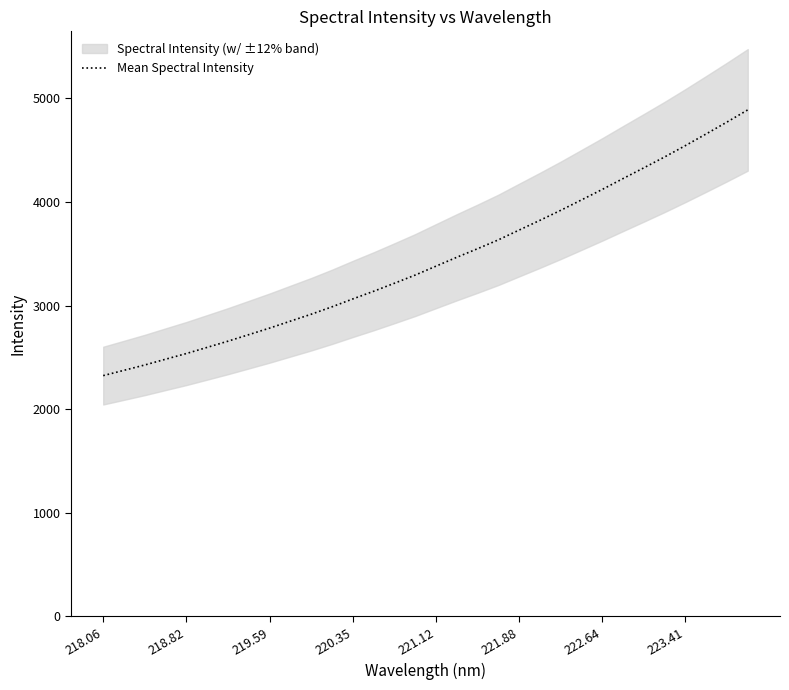

What is the label of the 32nd point from the right?

218.06